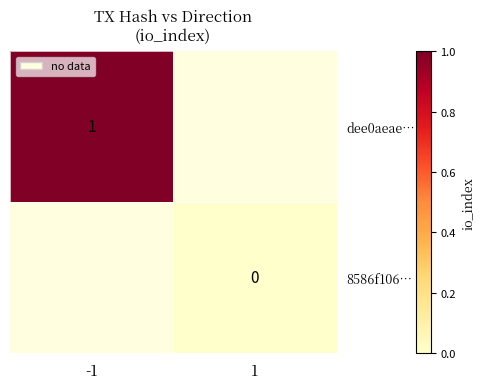

The value of dee0aeae… at -1 is 2. True or false?

False